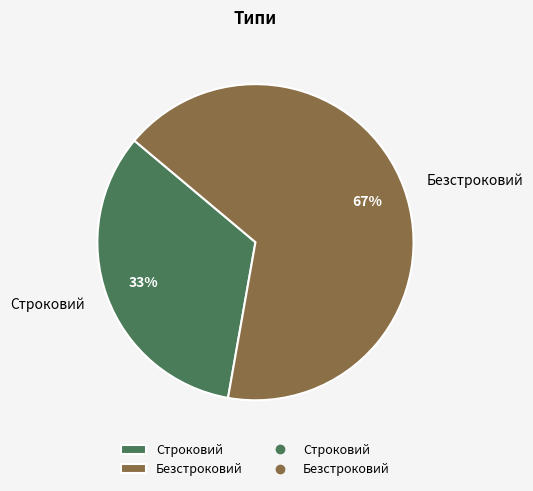

Which slice is the largest?

Безстроковий